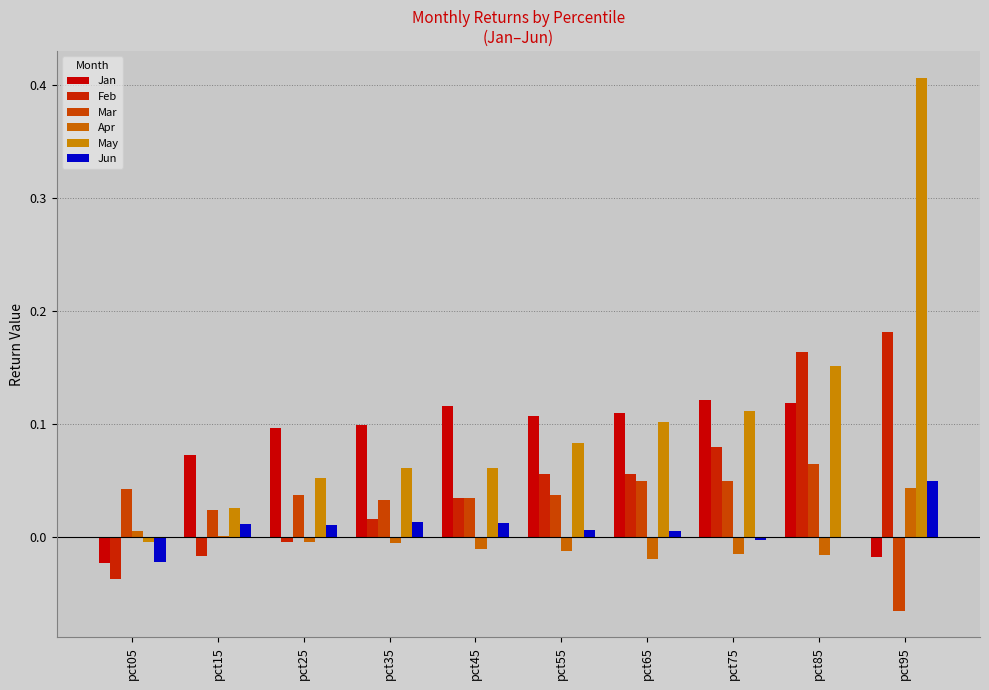

Reading right to left, extract all data points from this chart.

Jan: -0.0	0.1	0.1	0.1	0.1	0.1	0.1	0.1	0.1	-0.0
Feb: 0.2	0.2	0.1	0.1	0.1	0.0	0.0	-0.0	-0.0	-0.0
Mar: -0.1	0.1	0.0	0.0	0.0	0.0	0.0	0.0	0.0	0.0
Apr: 0.0	-0.0	-0.0	-0.0	-0.0	-0.0	-0.0	-0.0	0.0	0.0
May: 0.4	0.2	0.1	0.1	0.1	0.1	0.1	0.1	0.0	-0.0
Jun: 0.0	-0.0	-0.0	0.0	0.0	0.0	0.0	0.0	0.0	-0.0